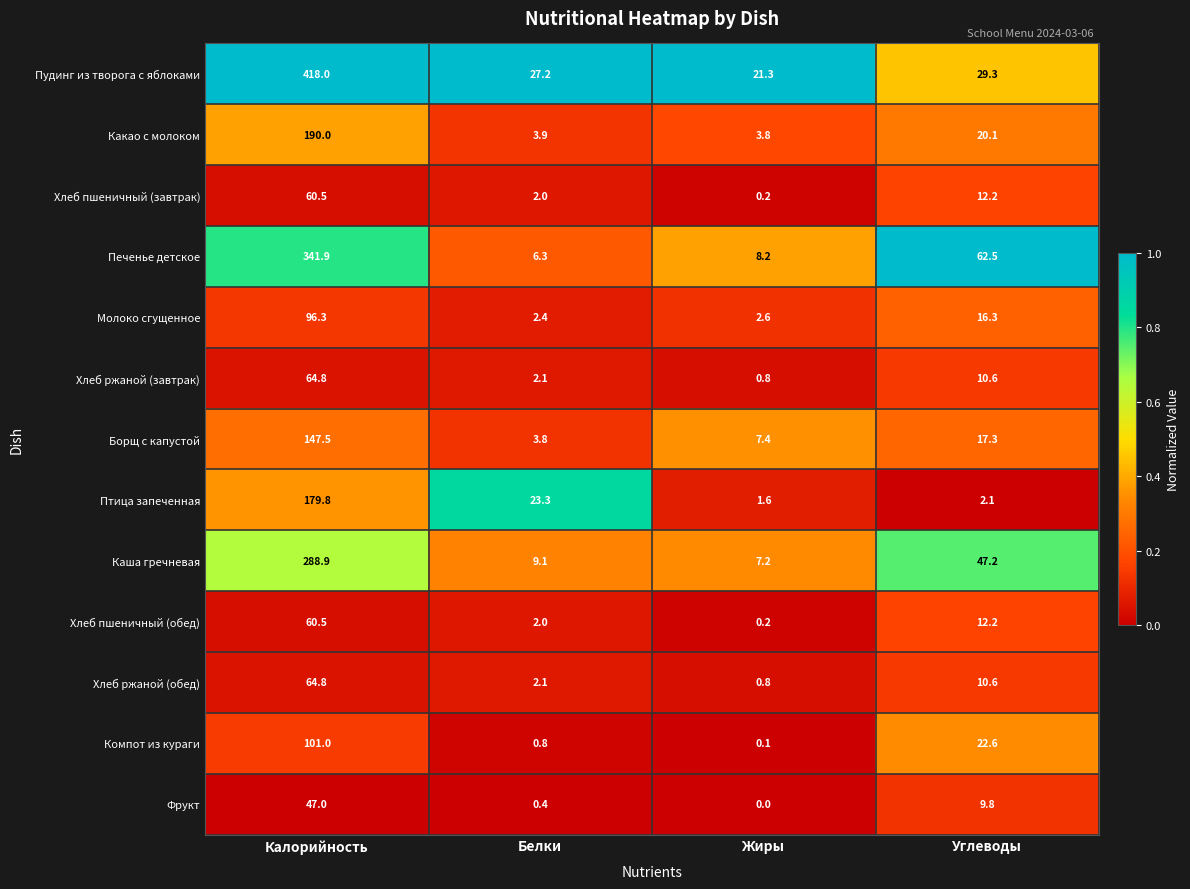

What is the spread (max minus min) of values at Углеводы?

60.4